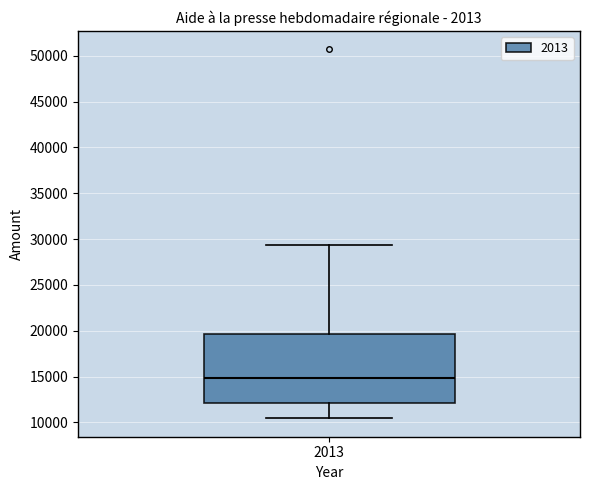

Where does the upper whisker of the box at x = 2013 end on the y-axis? The values are not printed on the chart, so give them approximately, as read against the axis.

29500